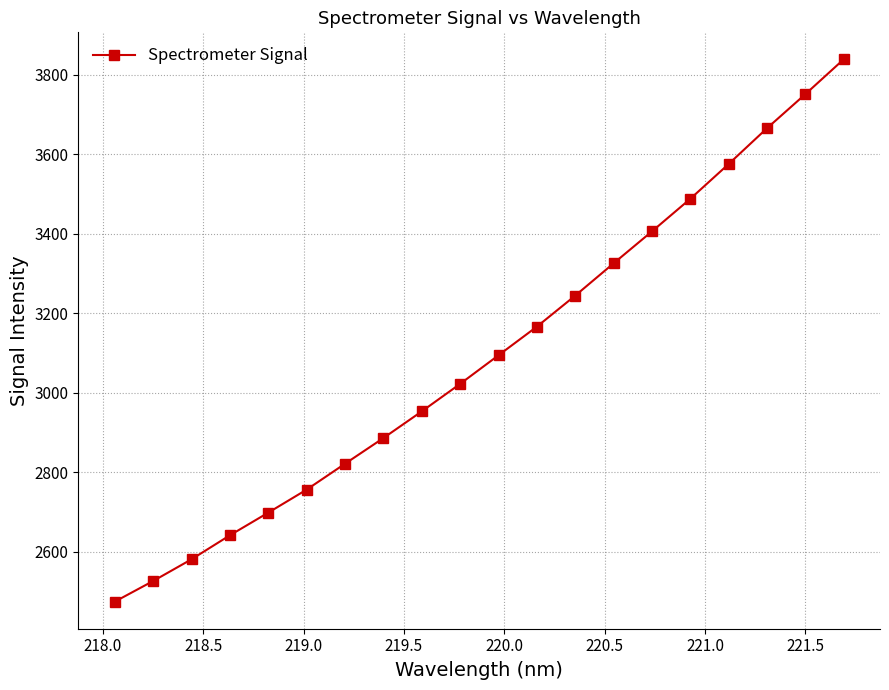

How many data points are less than 3094?

10